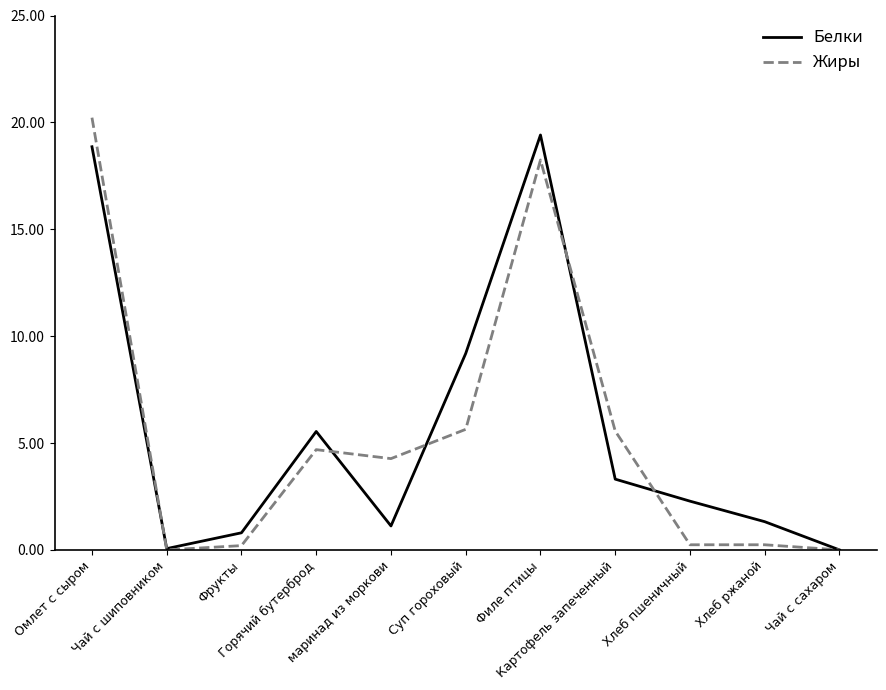

Which series has the widest spread of values?

Жиры